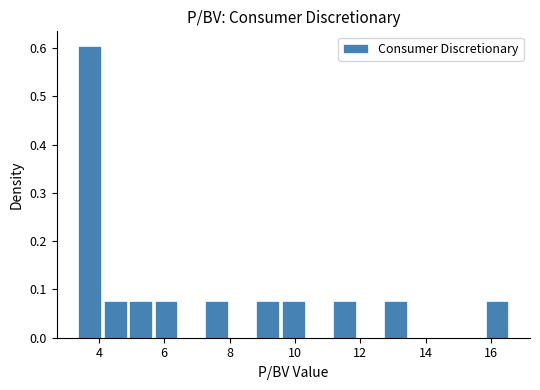

Read against the x-axis, roughly where is the centre of the tallest bar?

3.8